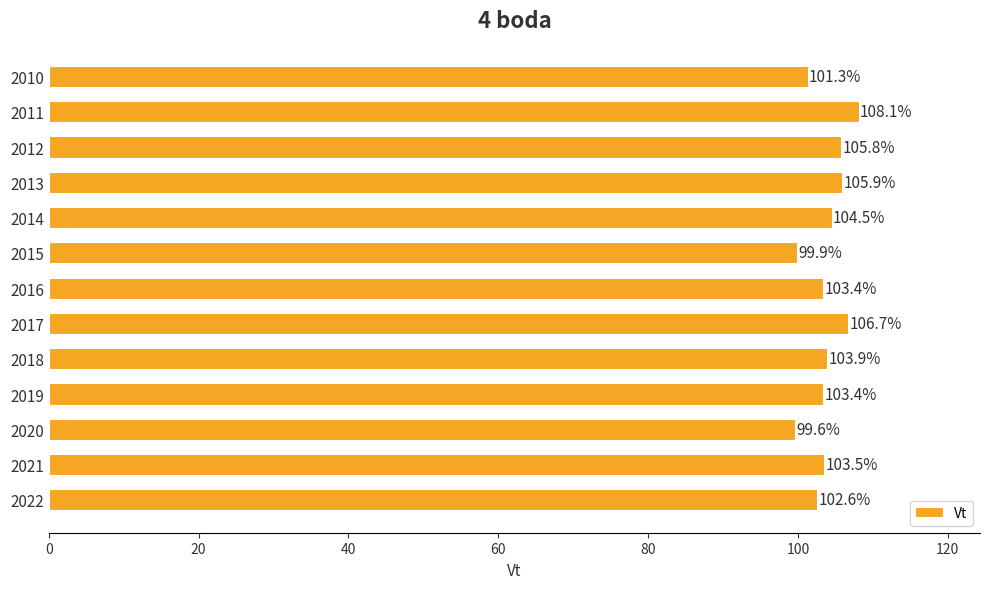

What is the value of the 10th bar from the top?

103.4